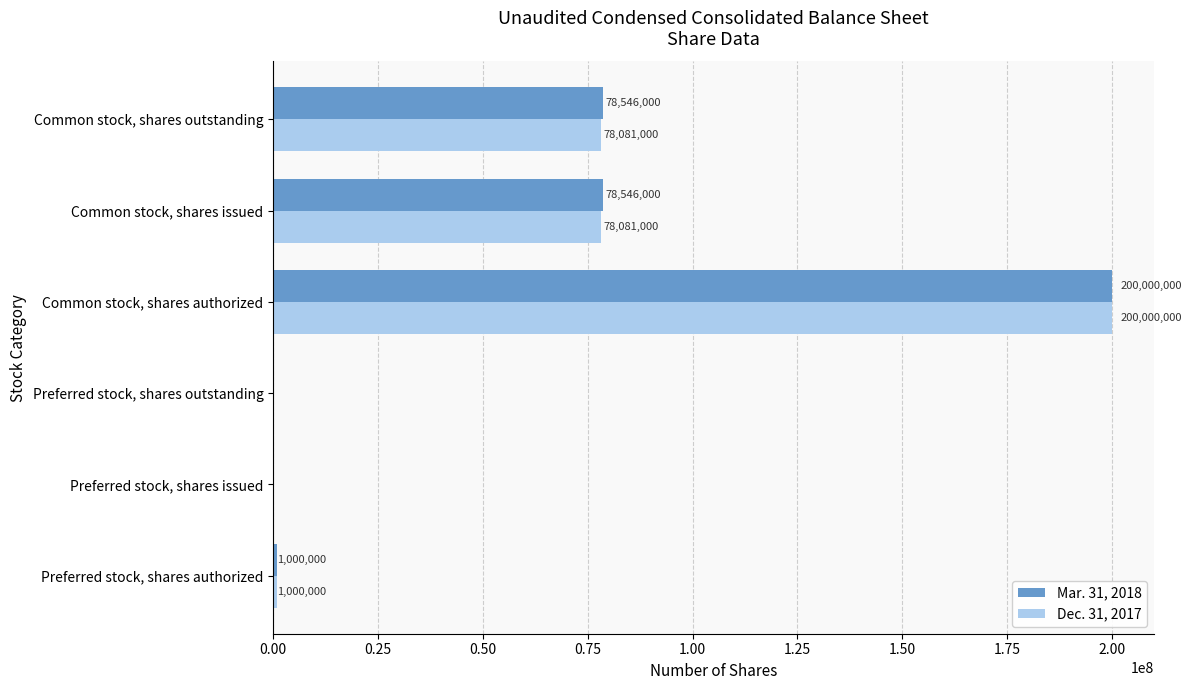

Which series has the largest total across all categories?

Mar. 31, 2018